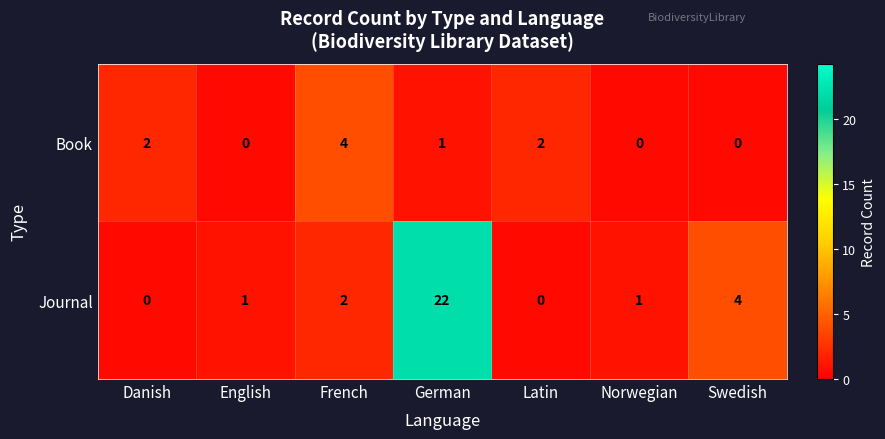

What is the difference between the highest and lowest values at German?

21